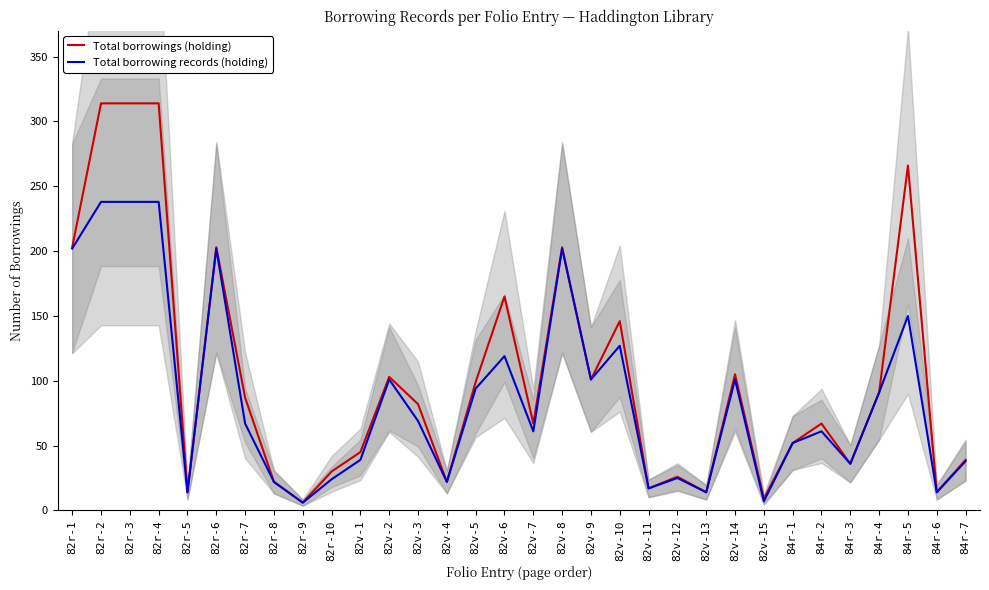

List the labels in order of Total borrowings (holding) value, largest first.

82r-2, 82r-3, 82r-4, 84r-5, 82r-1, 82r-6, 82v-8, 82v-6, 82v-10, 82v-14, 82v-2, 82v-9, 82v-5, 84r-4, 82r-7, 82v-3, 82v-7, 84r-2, 84r-1, 82v-1, 84r-7, 84r-3, 82r-10, 82v-12, 82r-8, 82v-4, 82v-11, 82r-5, 82v-13, 84r-6, 82v-15, 82r-9